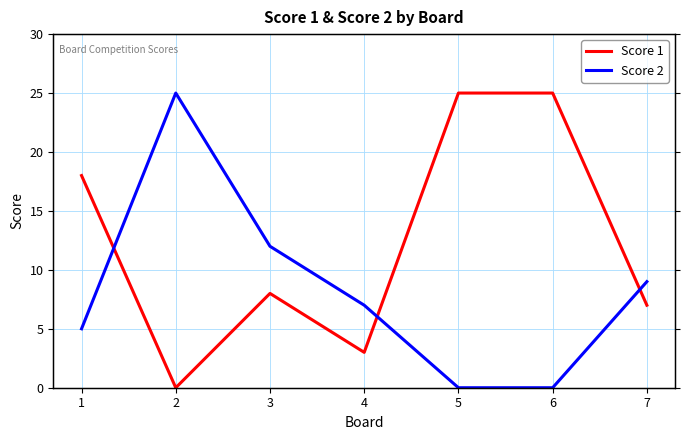

After their last crossing, which series has the higher values: Score 2 or Score 1?

Score 2